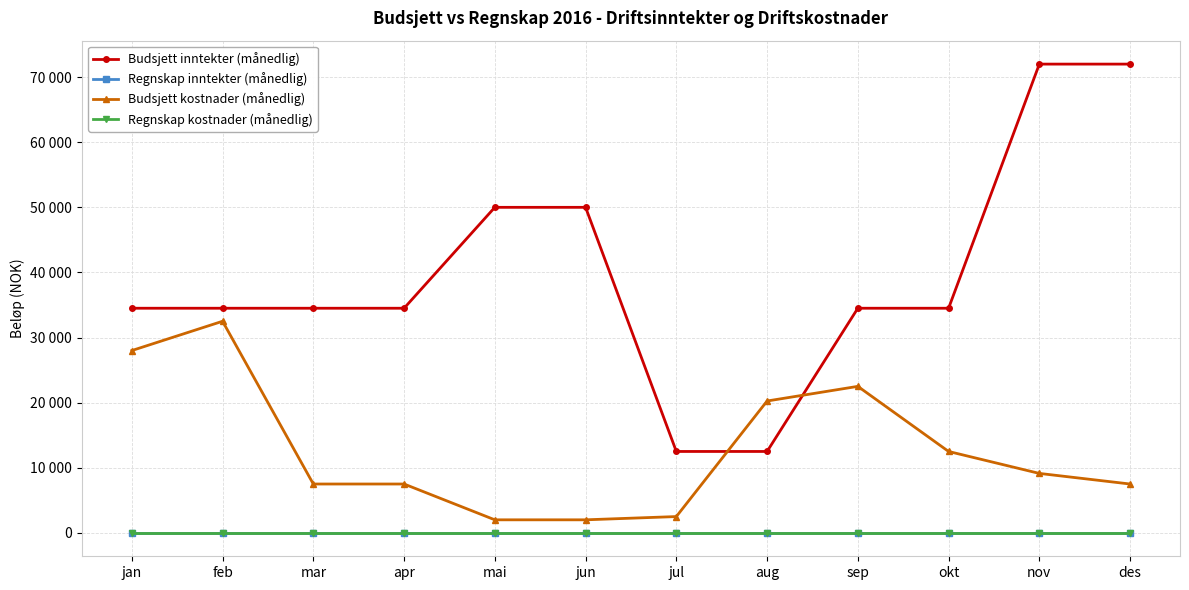

How many values in the Budsjett inntekter (månedlig) series are below 34500?

2